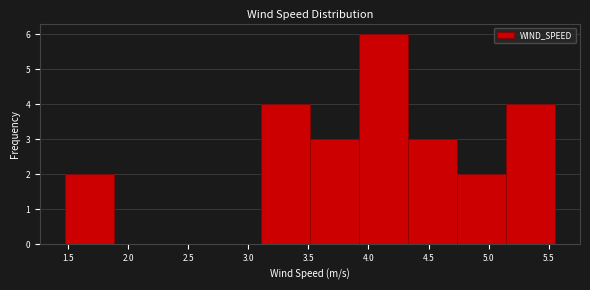

What is the height of the bar covering 4.75 to 5.15 on the x-axis? Neither the bar edges nor the heights are printed on the chart, so give them approximately, as read against the axes.

2